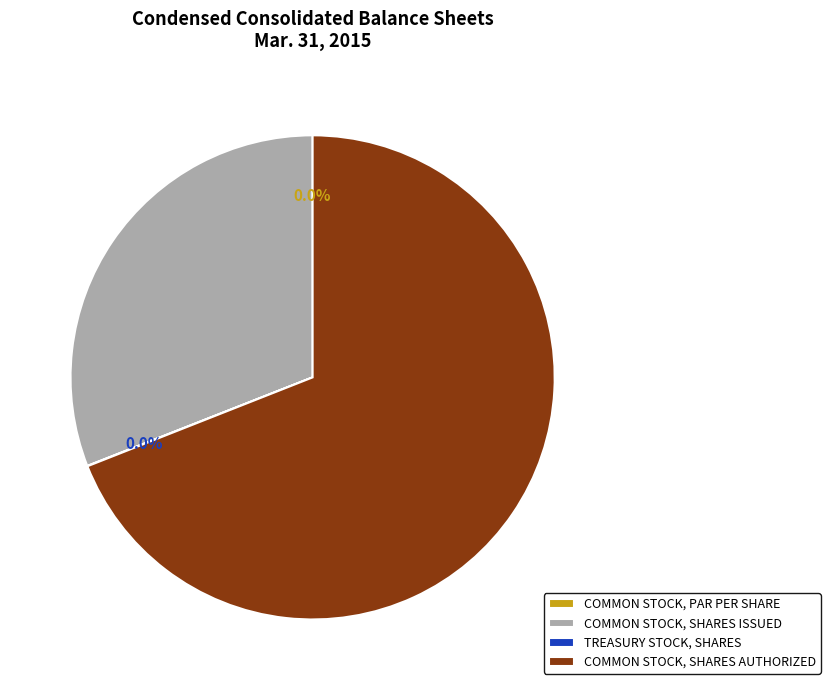

Which has a higher value, Common Stock, Shares Authorized or Common Stock, Shares Issued?

Common Stock, Shares Authorized